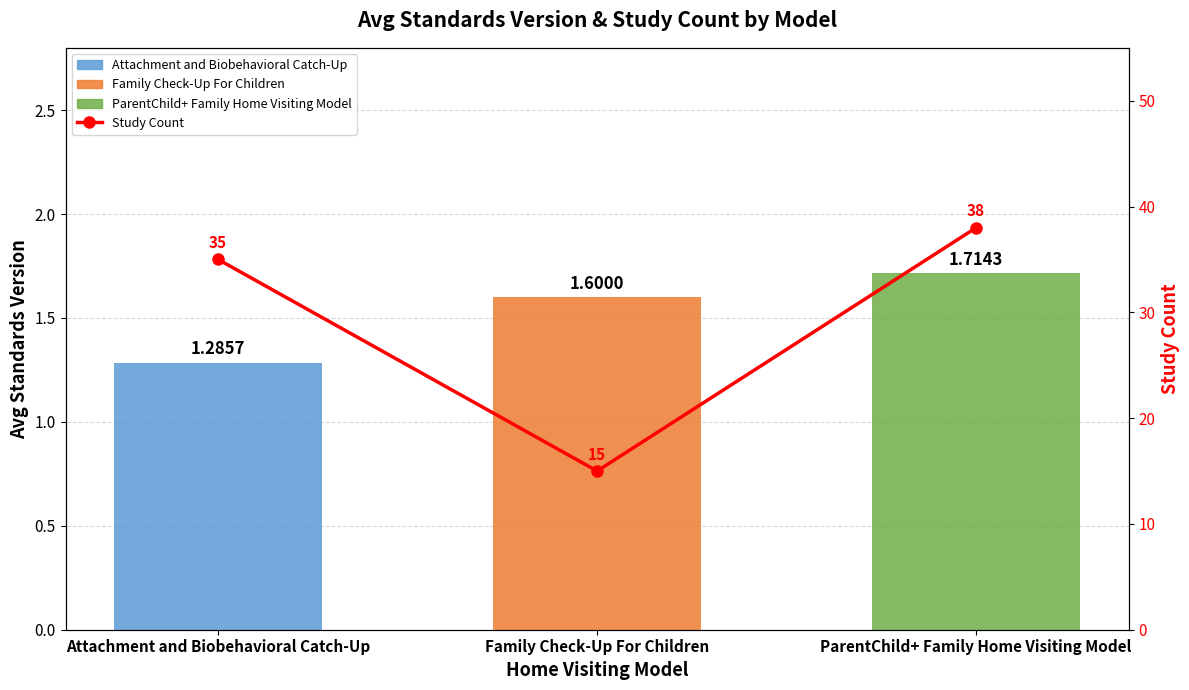

Approximately how many times larger is the value at Family Check-Up For Children compared to Attachment and Biobehavioral Catch-Up?

0.4